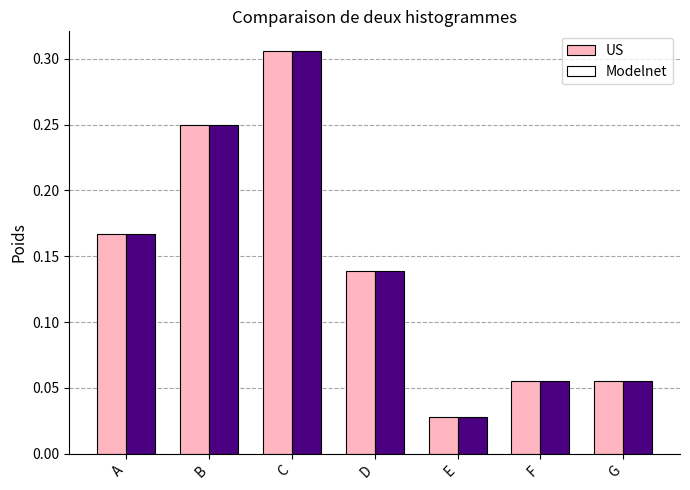

The Modelnet series shows 0.2 at D. True or false?

False